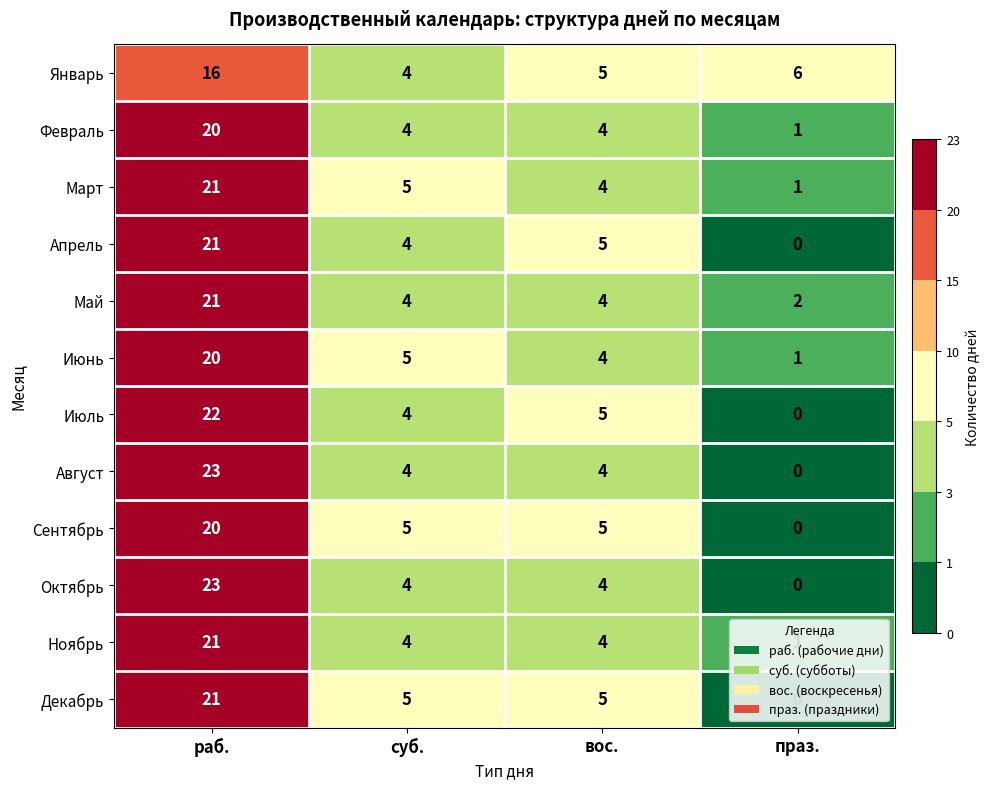

Is it true that Август equals 2 at вос.?

False